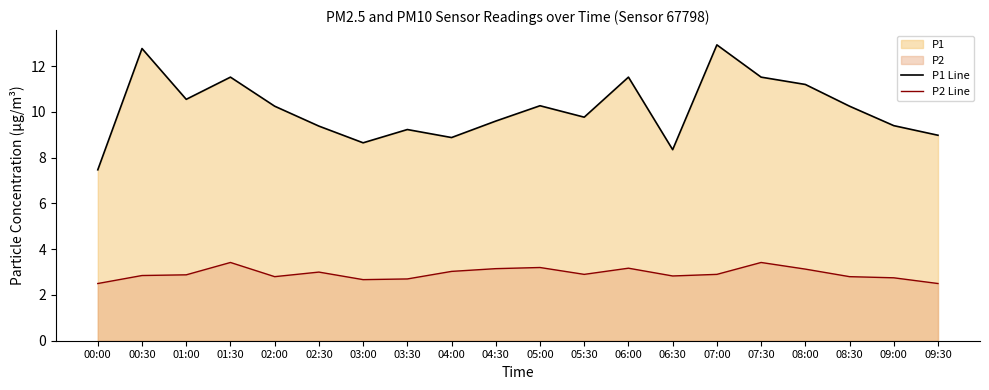

What is the value of the P2 Line point at the 7th from the left?

2.7